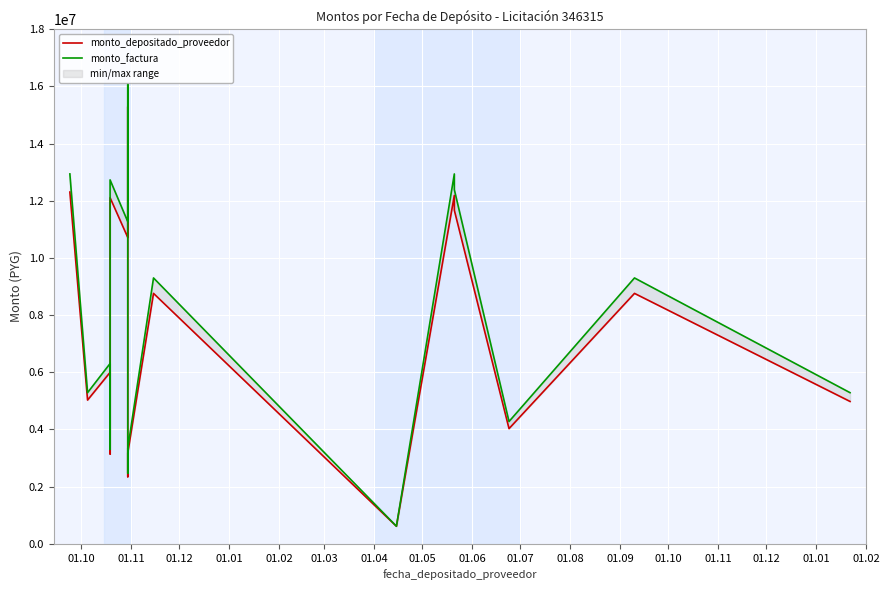

What is the average value of the monto_factura series?

7594806